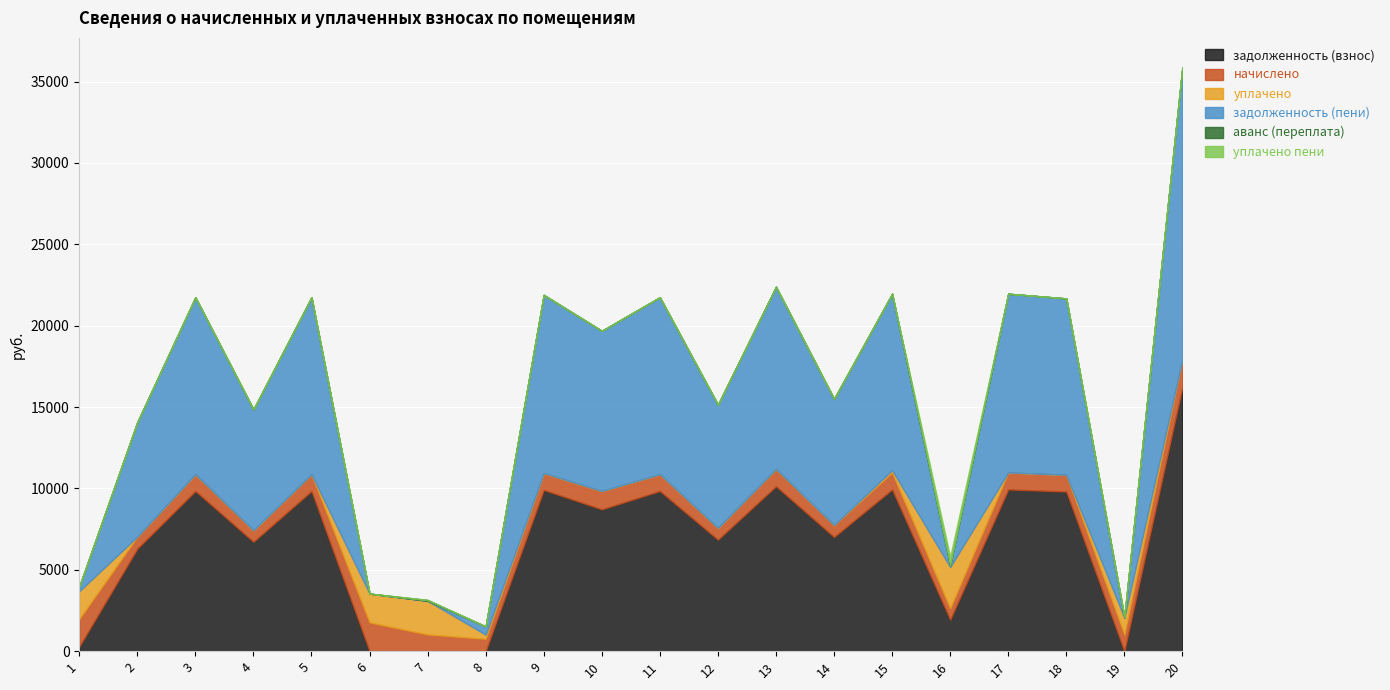

Reading right to left, what are all the values shown in this chart?

задолженность (взнос): 16242.0	0.0	9810.1	9940.1	1938.2	9940.1	7016.5	10135.0	6854.2	9842.6	8719.7	9907.7	0.0	0.0	0.0	9842.6	6724.2	9842.6	6300.5	283.0
начислено: 1701.0	1030.8	1027.4	1041.0	704.2	1041.0	734.8	1061.4	717.8	1030.8	1122.7	1037.6	762.1	1030.8	1769.0	1030.8	704.2	1030.8	734.8	1701.0
уплачено: 0.0	1032.0	0.0	0.0	2525.1	140.0	0.0	0.0	0.0	0.0	0.0	0.0	254.0	2064.0	1768.0	0.0	0.0	0.0	0.0	1700.5
задолженность (пени): 17943.0	0.0	10837.5	10981.1	117.4	10841.1	7751.3	11196.4	7572.0	10873.4	9842.4	10945.3	507.4	0.0	0.0	10873.4	7428.4	10873.4	7035.3	283.5
аванс (переплата): 0.0	51.1	0.0	0.0	0.0	0.0	0.0	0.0	0.0	0.0	0.0	0.0	0.7	51.1	1.5	0.0	0.0	0.0	0.0	0.0
уплачено пени: 0.0	0.0	0.0	0.0	507.9	0.0	0.0	0.0	0.0	0.0	0.0	0.0	0.0	0.0	0.0	0.0	0.0	0.0	0.0	0.0